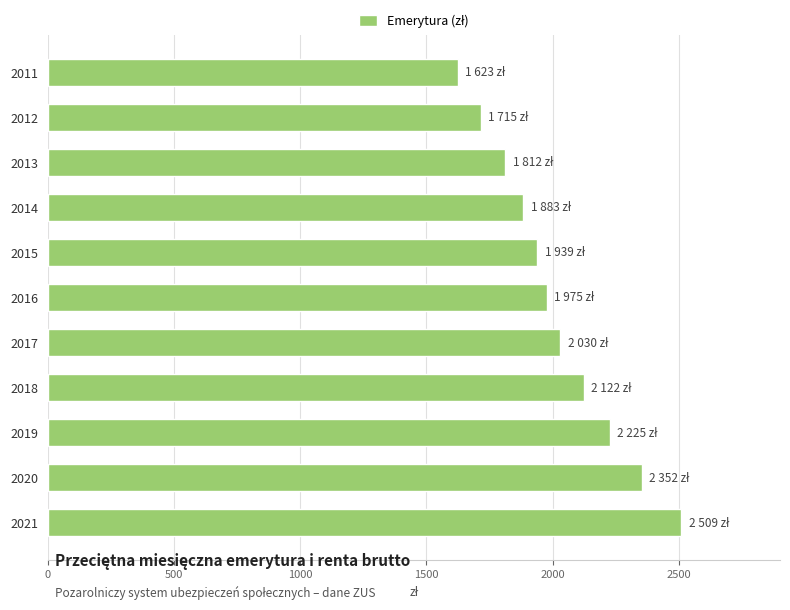

List the labels in order of value, smallest first.

2011, 2012, 2013, 2014, 2015, 2016, 2017, 2018, 2019, 2020, 2021